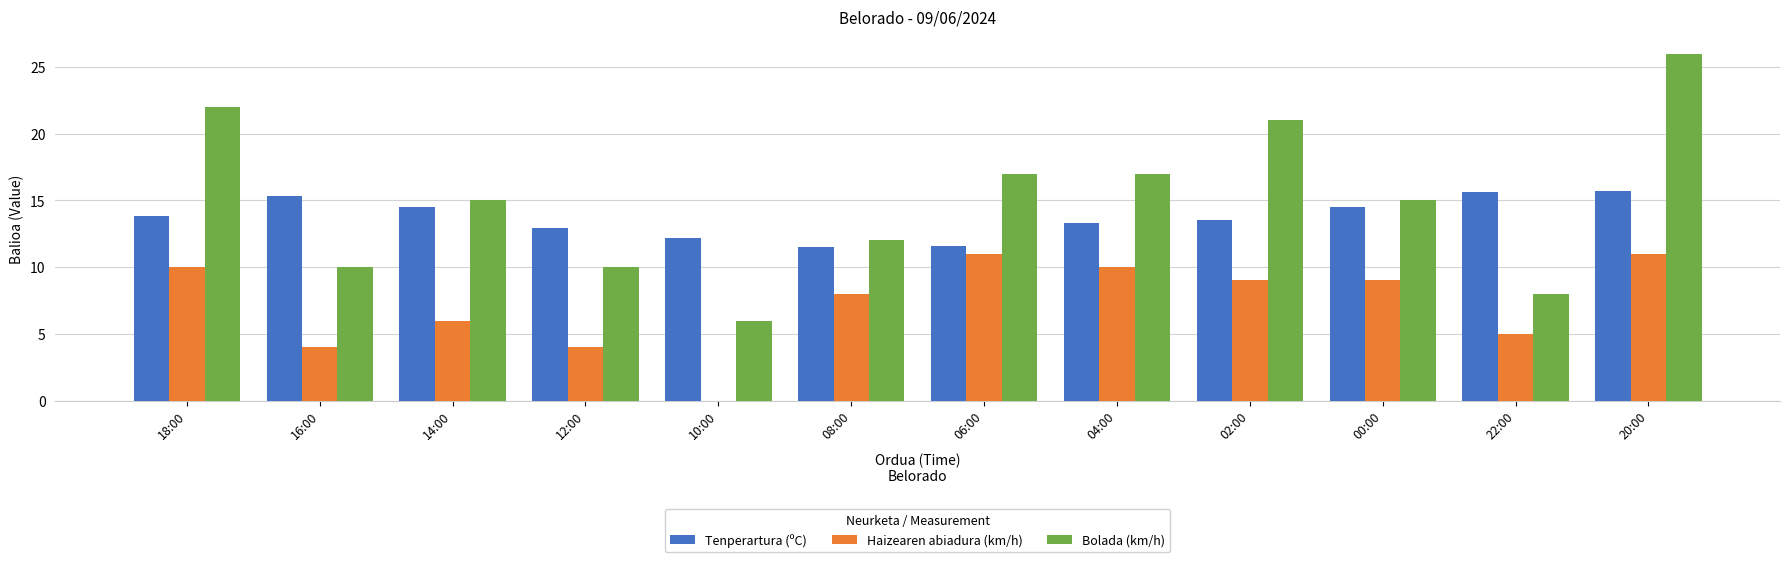

What is the sum of the Bolada (km/h) values at 18:00 and 00:00?

37.0